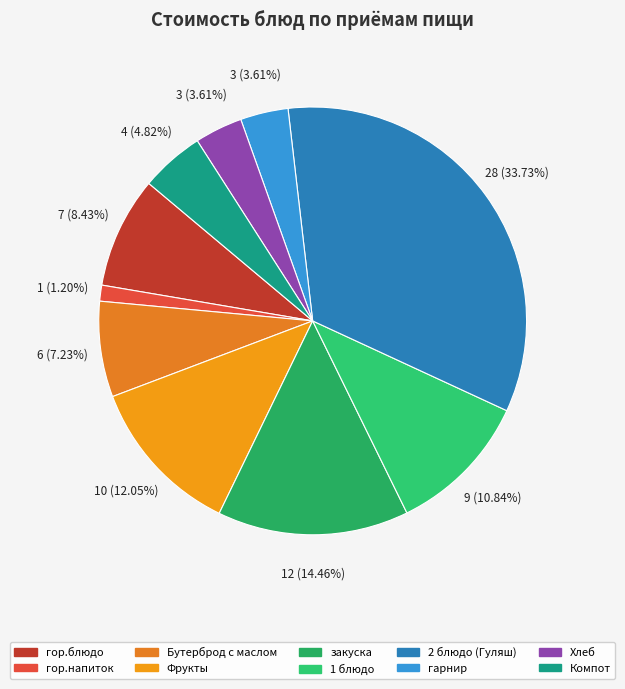

What is the smallest slice in the pie chart?

гор.напиток